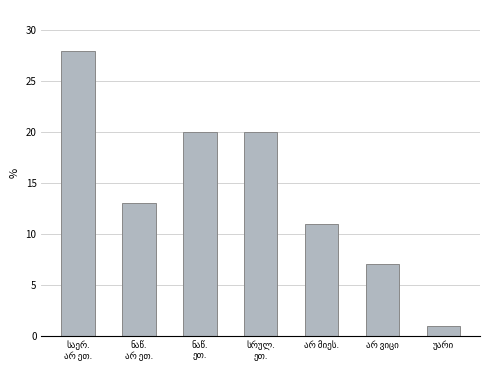

What is the difference between the maximum and second lowest values?

21